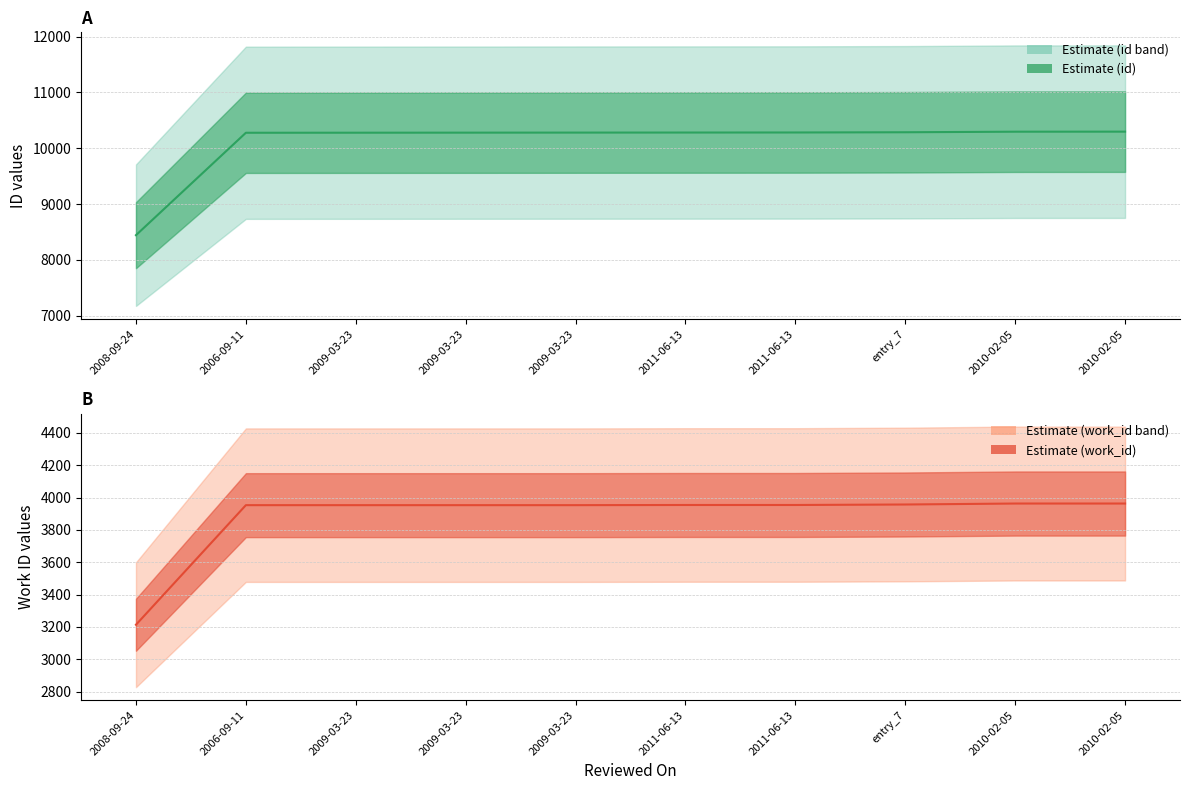

Read the id (mean) value at 2009-03-23.

10279